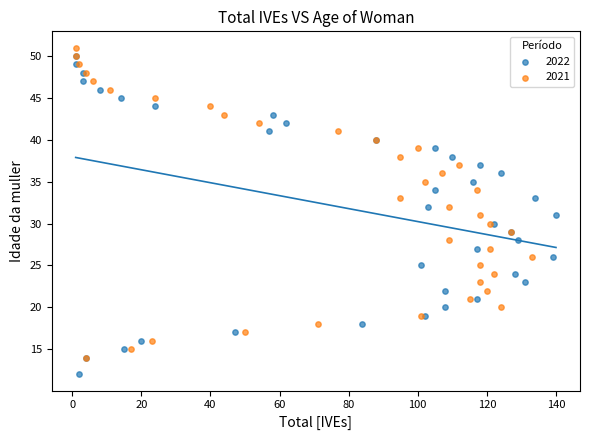

Which series has the largest Y range (max minus min)?

2022